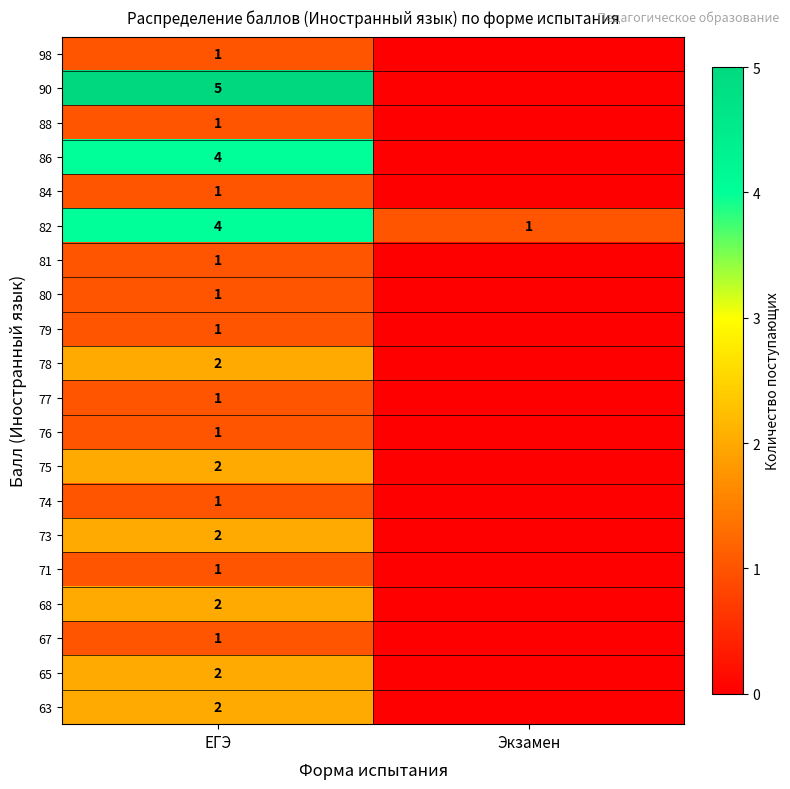

What is the total value across all series at ЕГЭ?

36